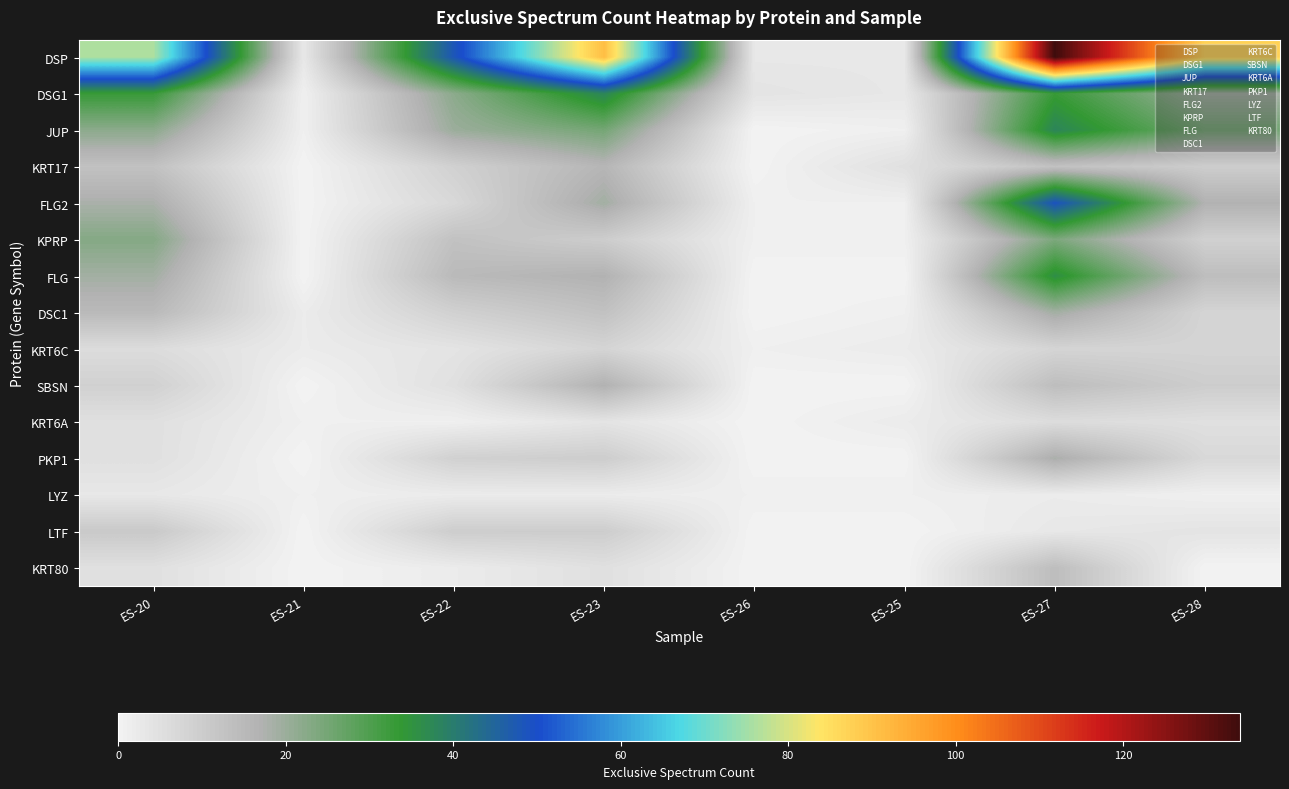

Which has a higher value, ES-23 or ES-25?

ES-23